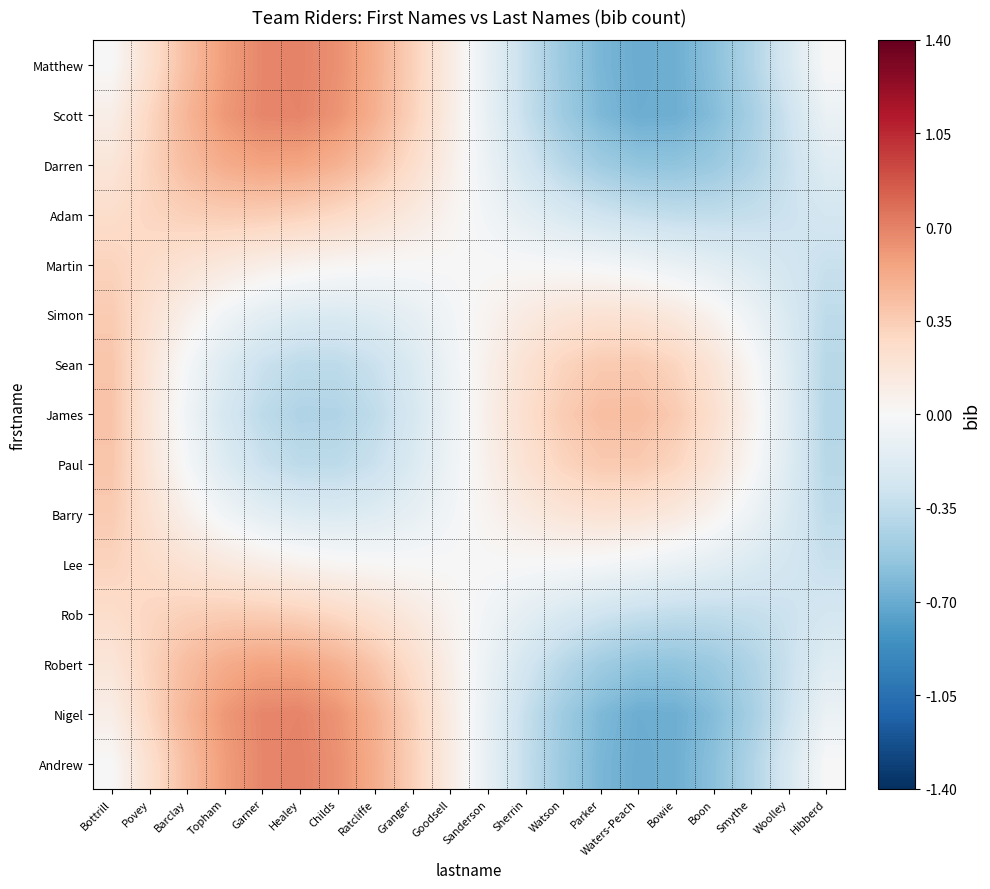

What is the spread (max minus min) of values at Sherrin?

0.6